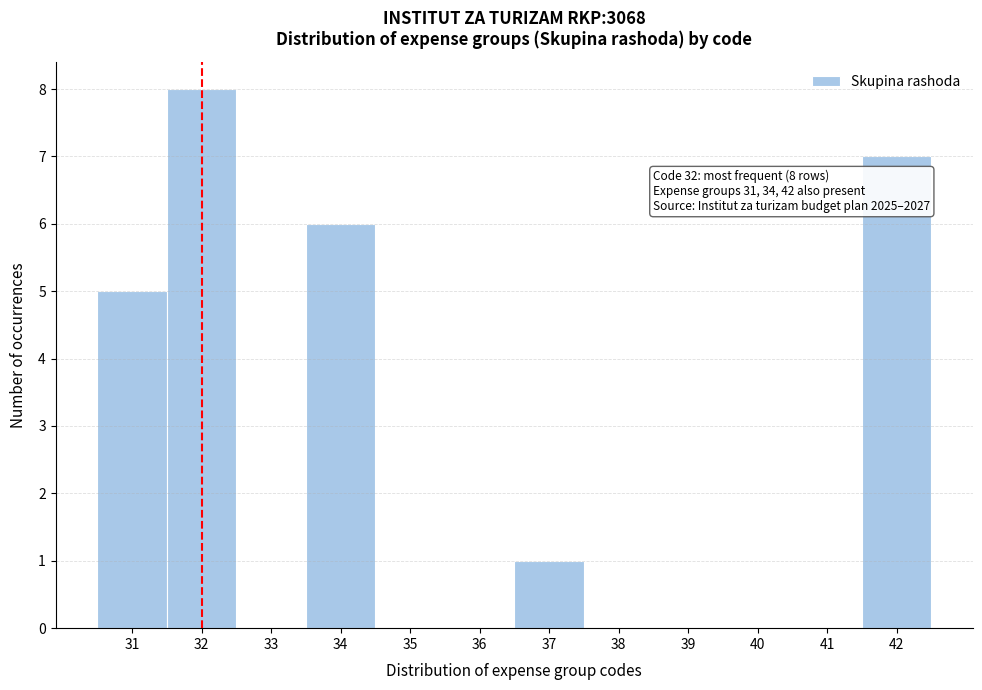

Which range on the x-axis has the tallest bar?

31.5 to 32.5